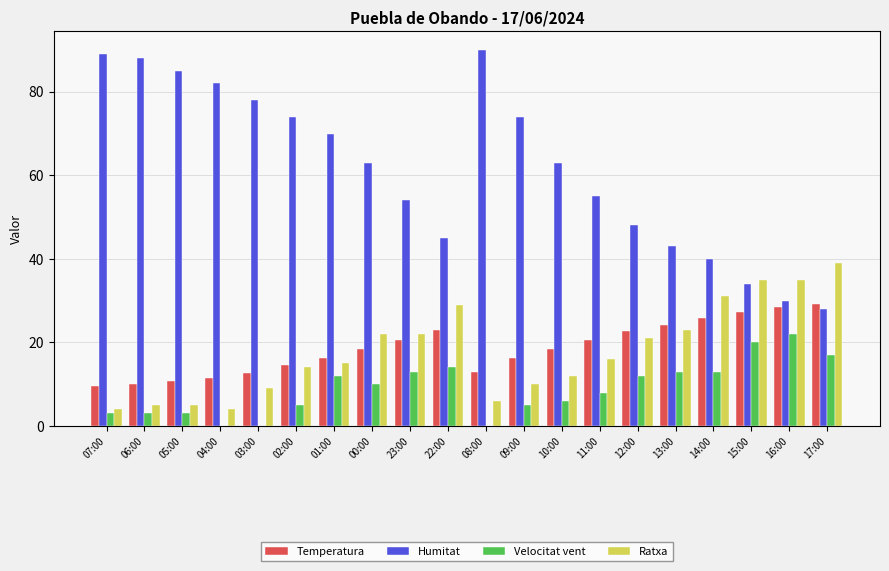

Is the value of Temperatura at 13:00 greater than the value of Ratxa at 07:00?

Yes